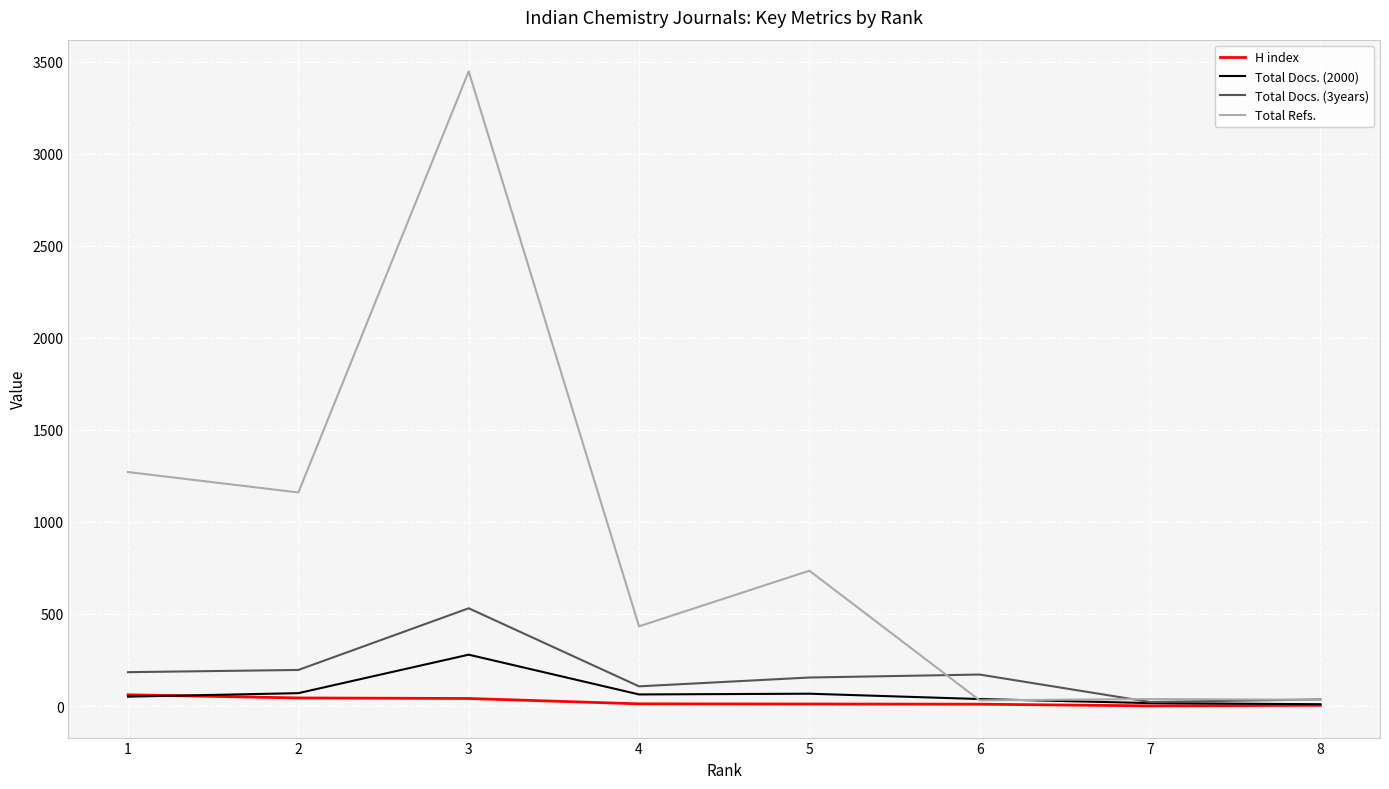

Does the chart have visible grid lines?

Yes